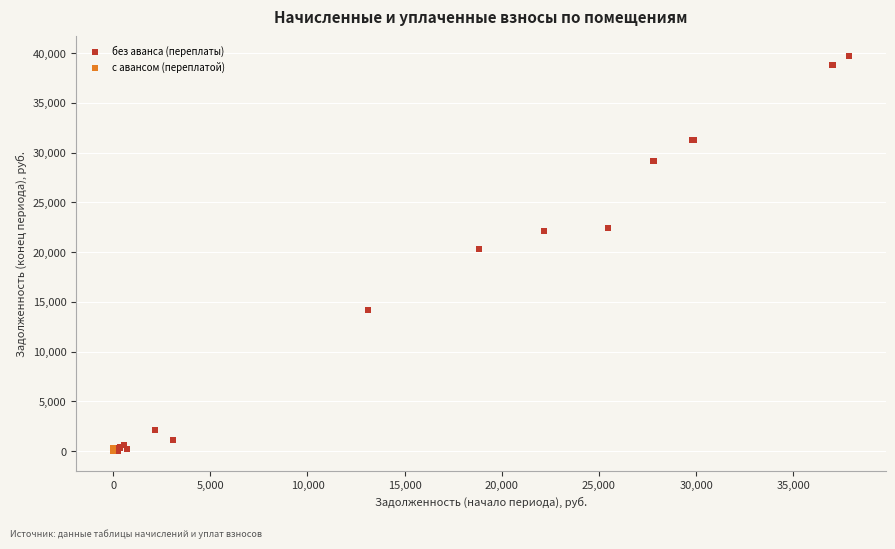

Which series has the largest Y range (max minus min)?

без аванса (переплаты)